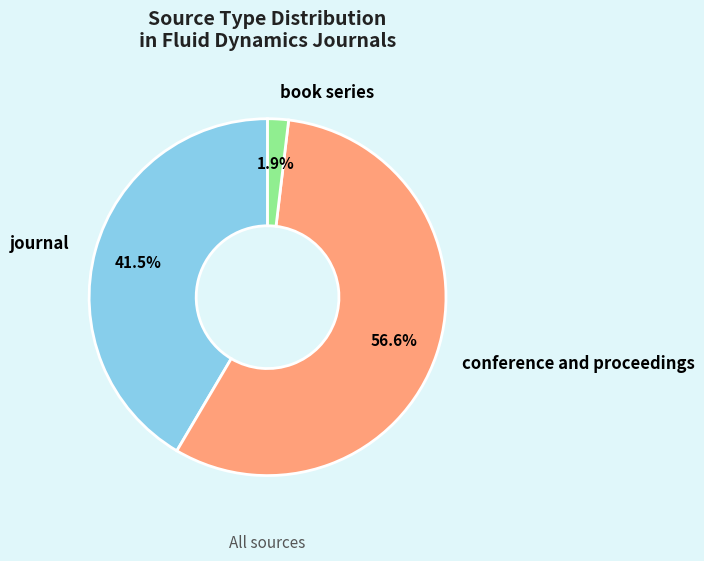

Is it true that conference and proceedings is 66% of the pie?

False